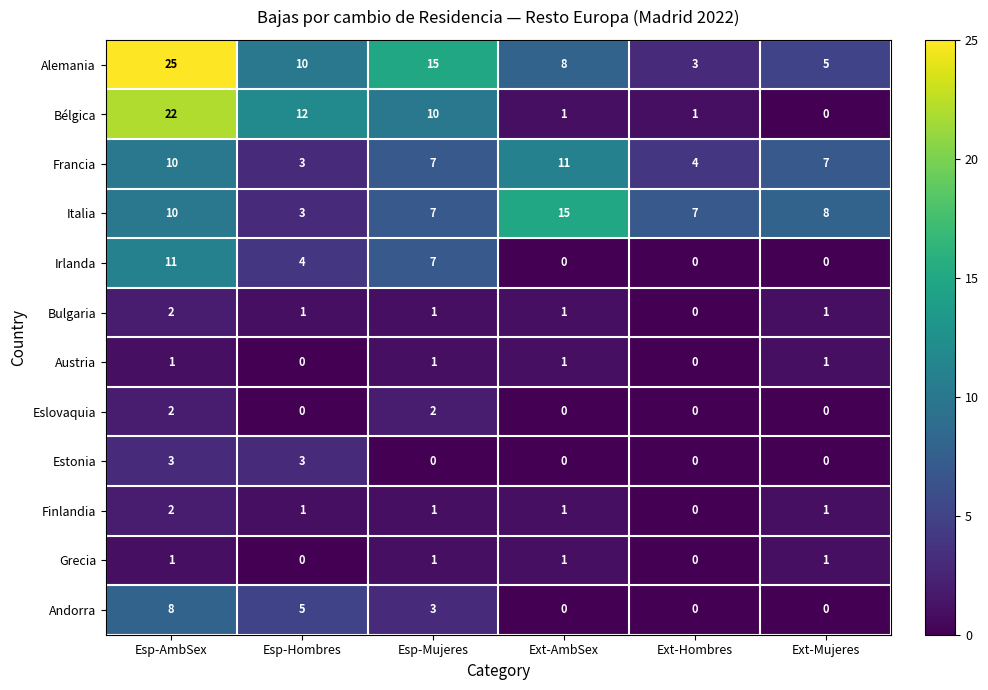

At which label does Finlandia first exceed 1?

Esp-AmbSex